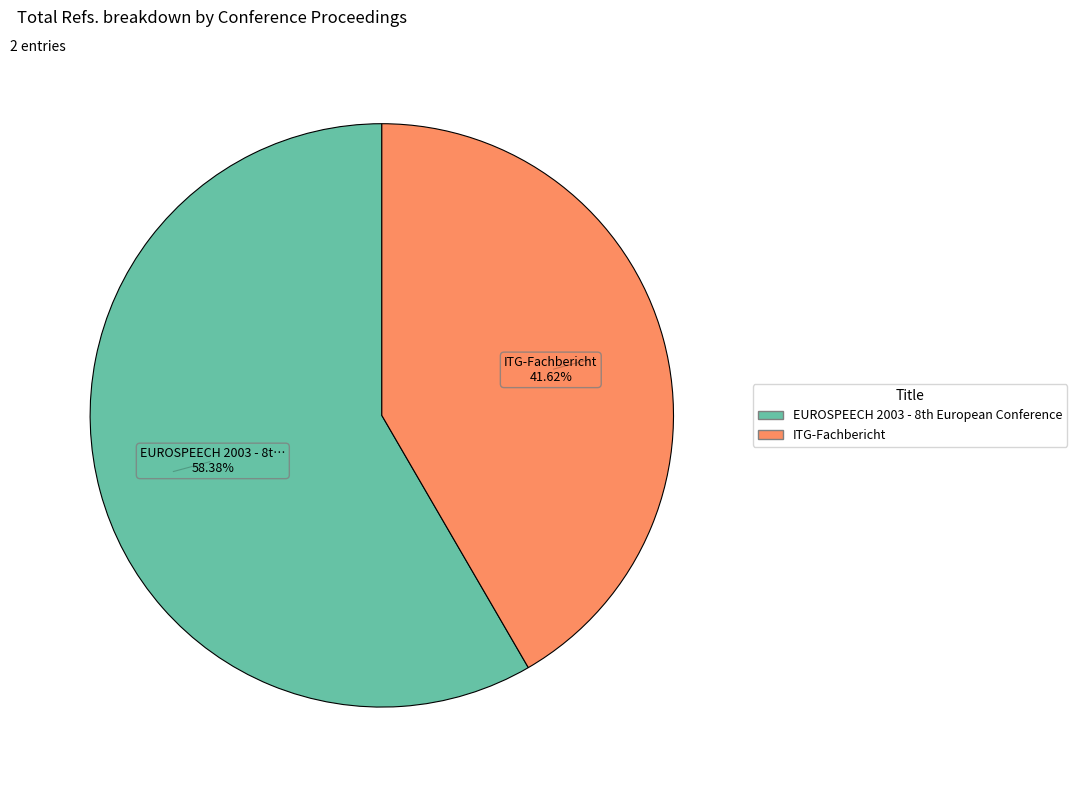

To the nearest percent, what is the average slice percentage?

50%